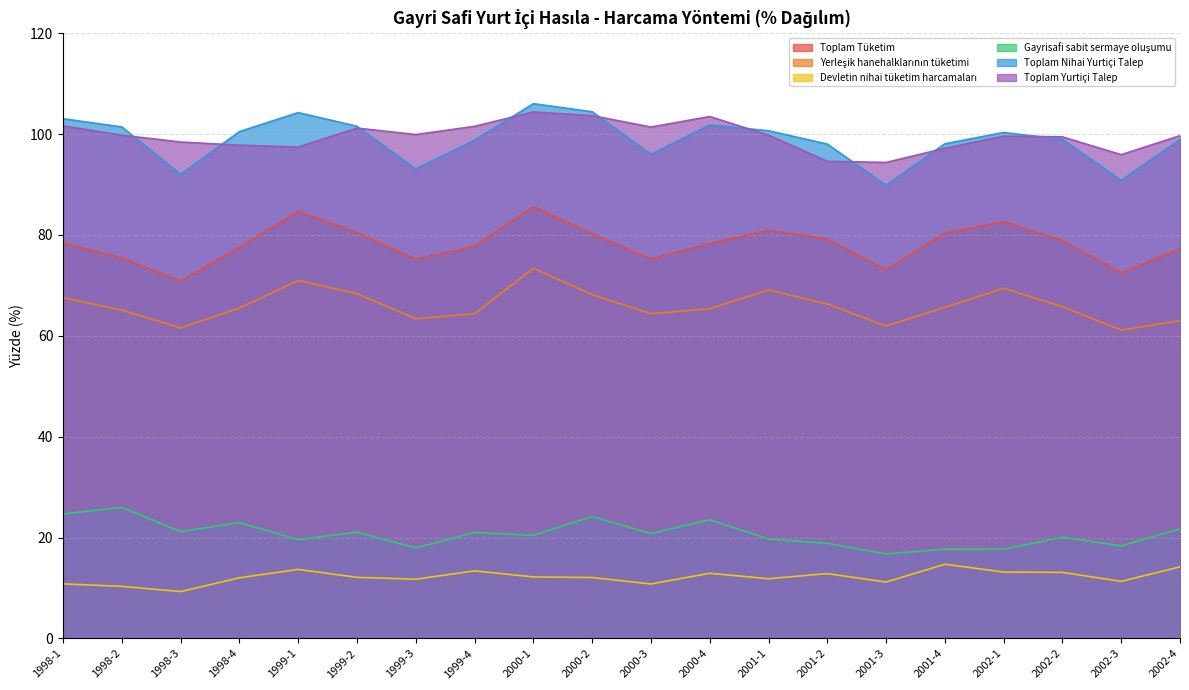

How many distinct data groups are displayed?

6